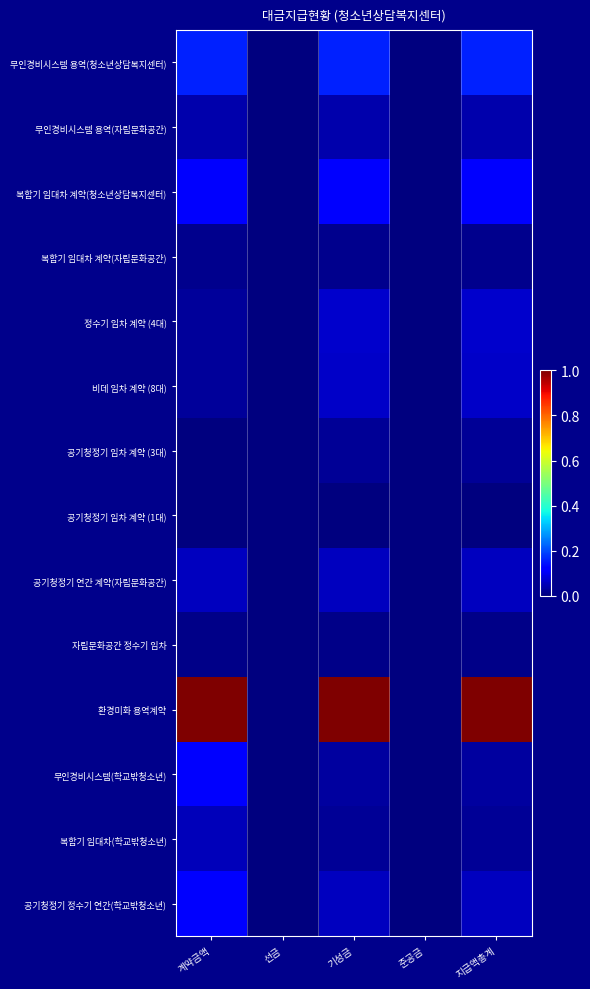

Which has a higher value, 지급액총계 or 기성금?

지급액총계